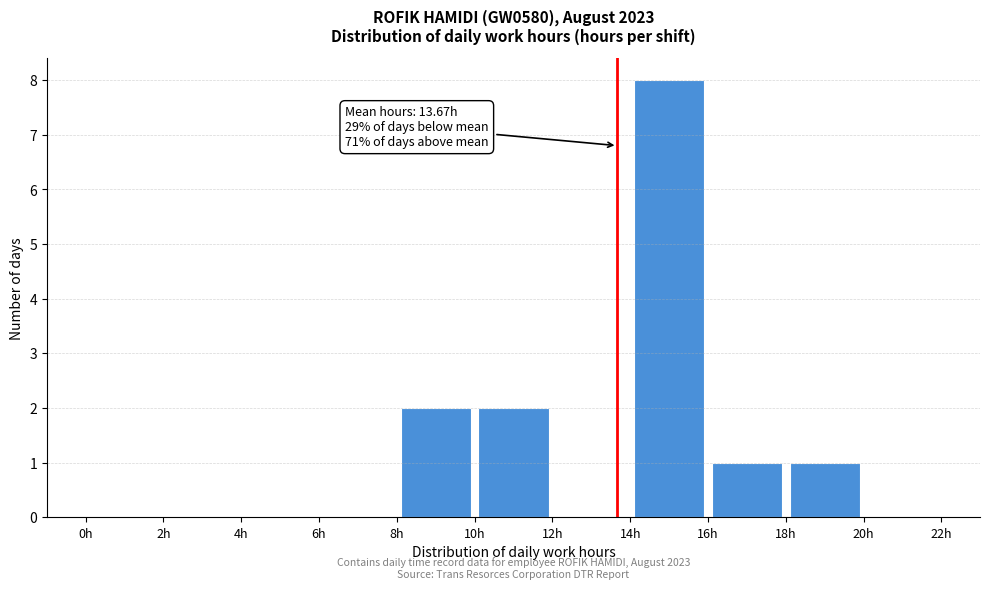

Which range on the x-axis has the tallest bar?

14 to 16